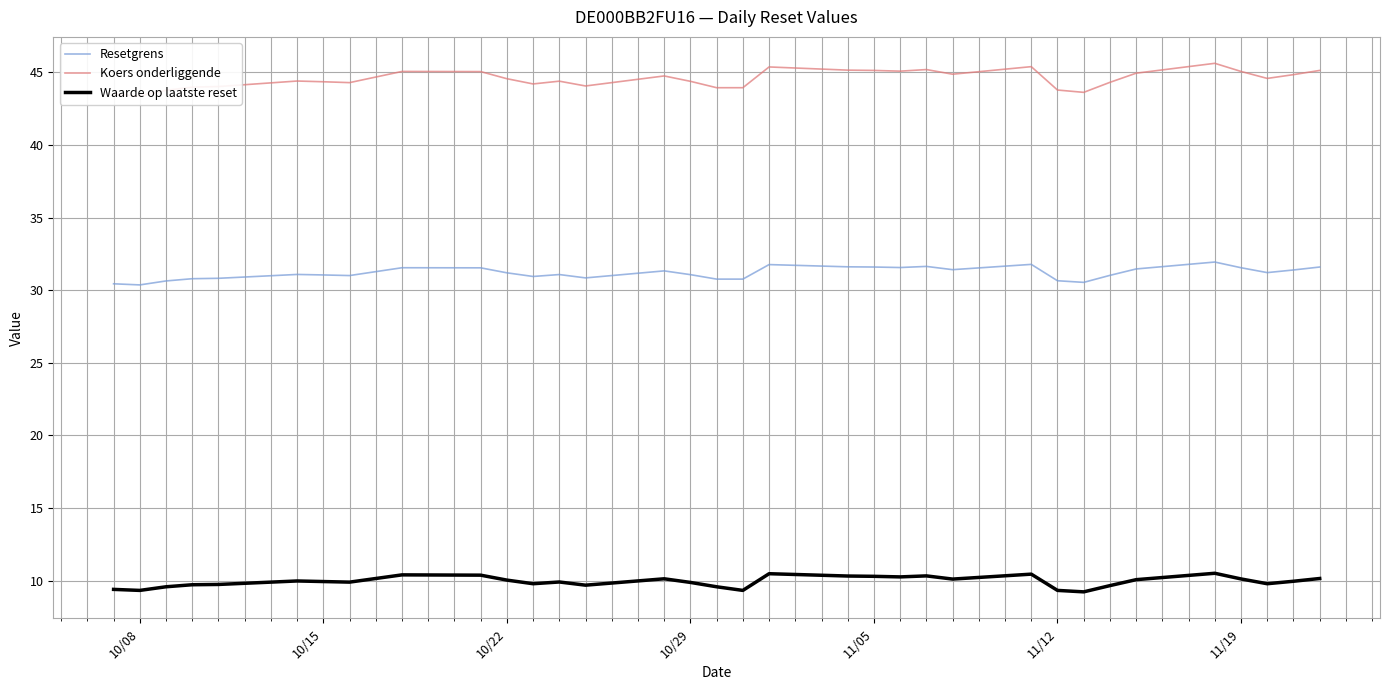

How many interior local valleys does the Koers onderliggende series have?

8